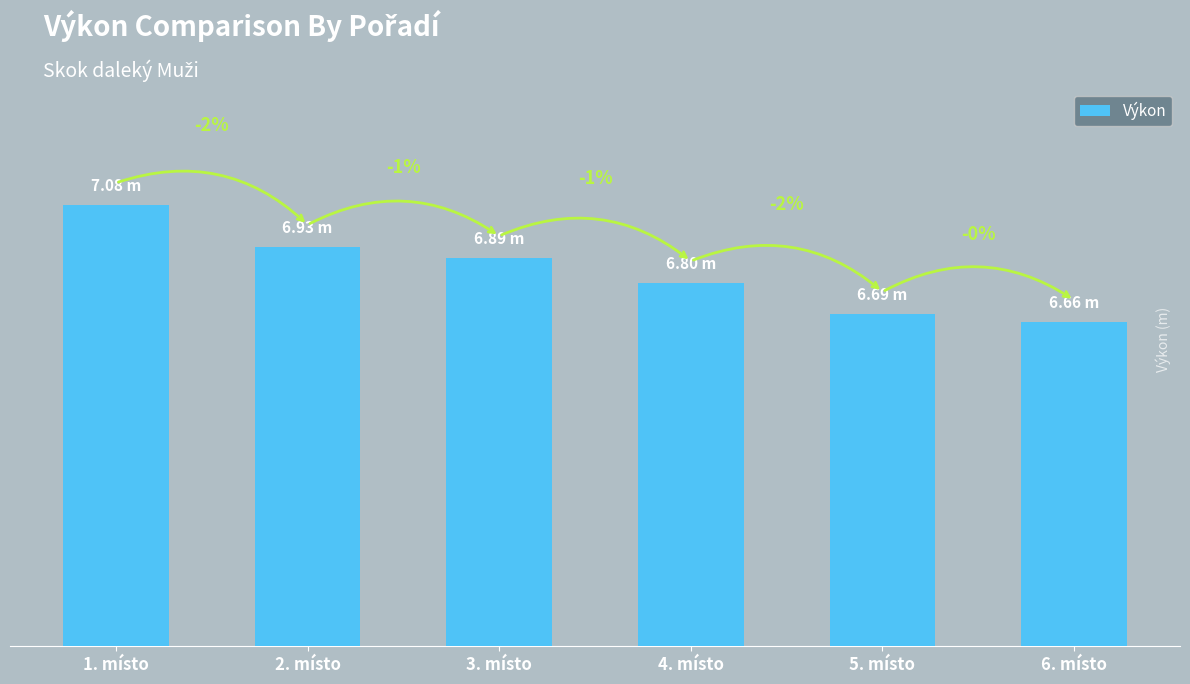

Is it true that the value at 3. místo is 9.4?

False